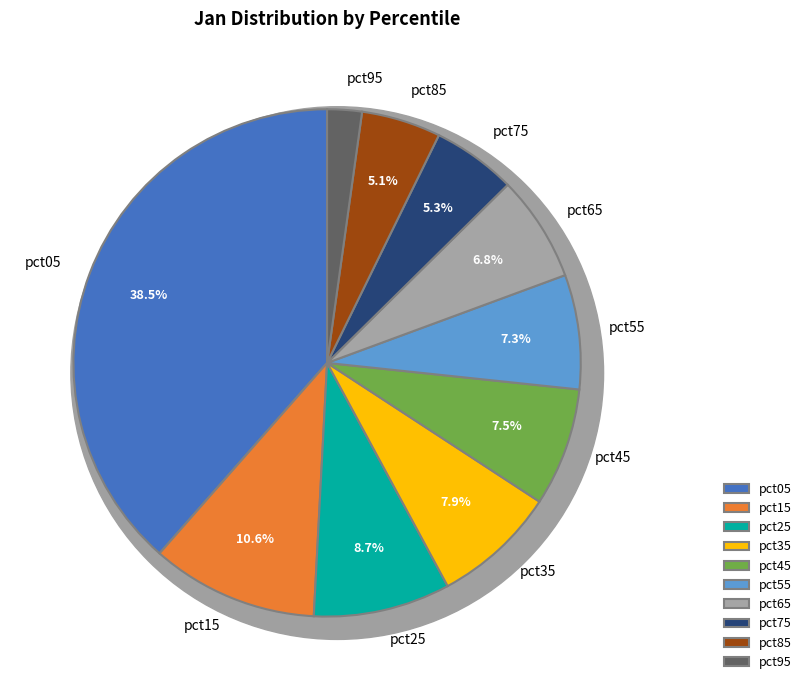

Is pct65 the majority of the pie?

No